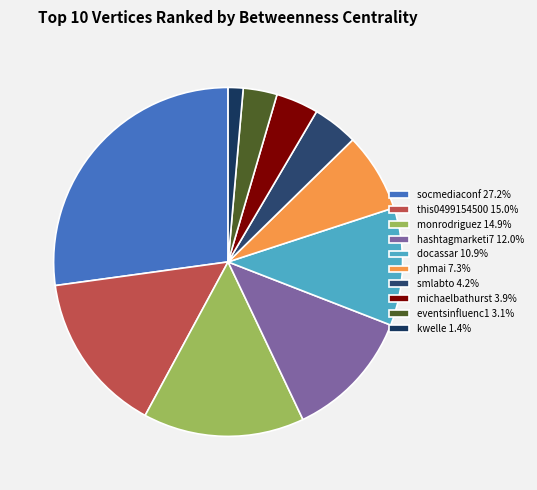

To the nearest percent, what is the difference between the largest and smallest slice percentages?

26%